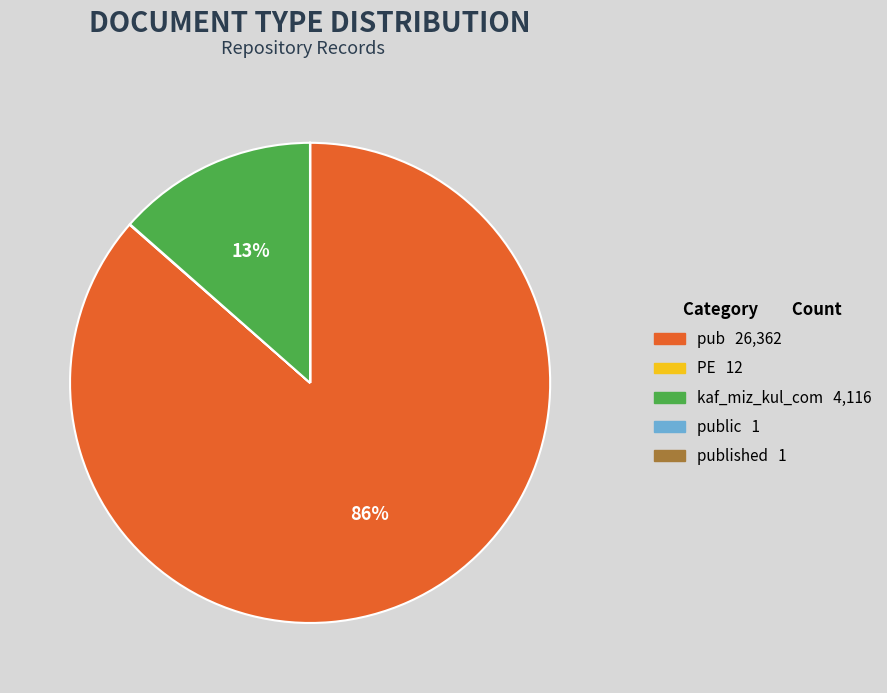

To the nearest percent, what is the average slice percentage?

20%